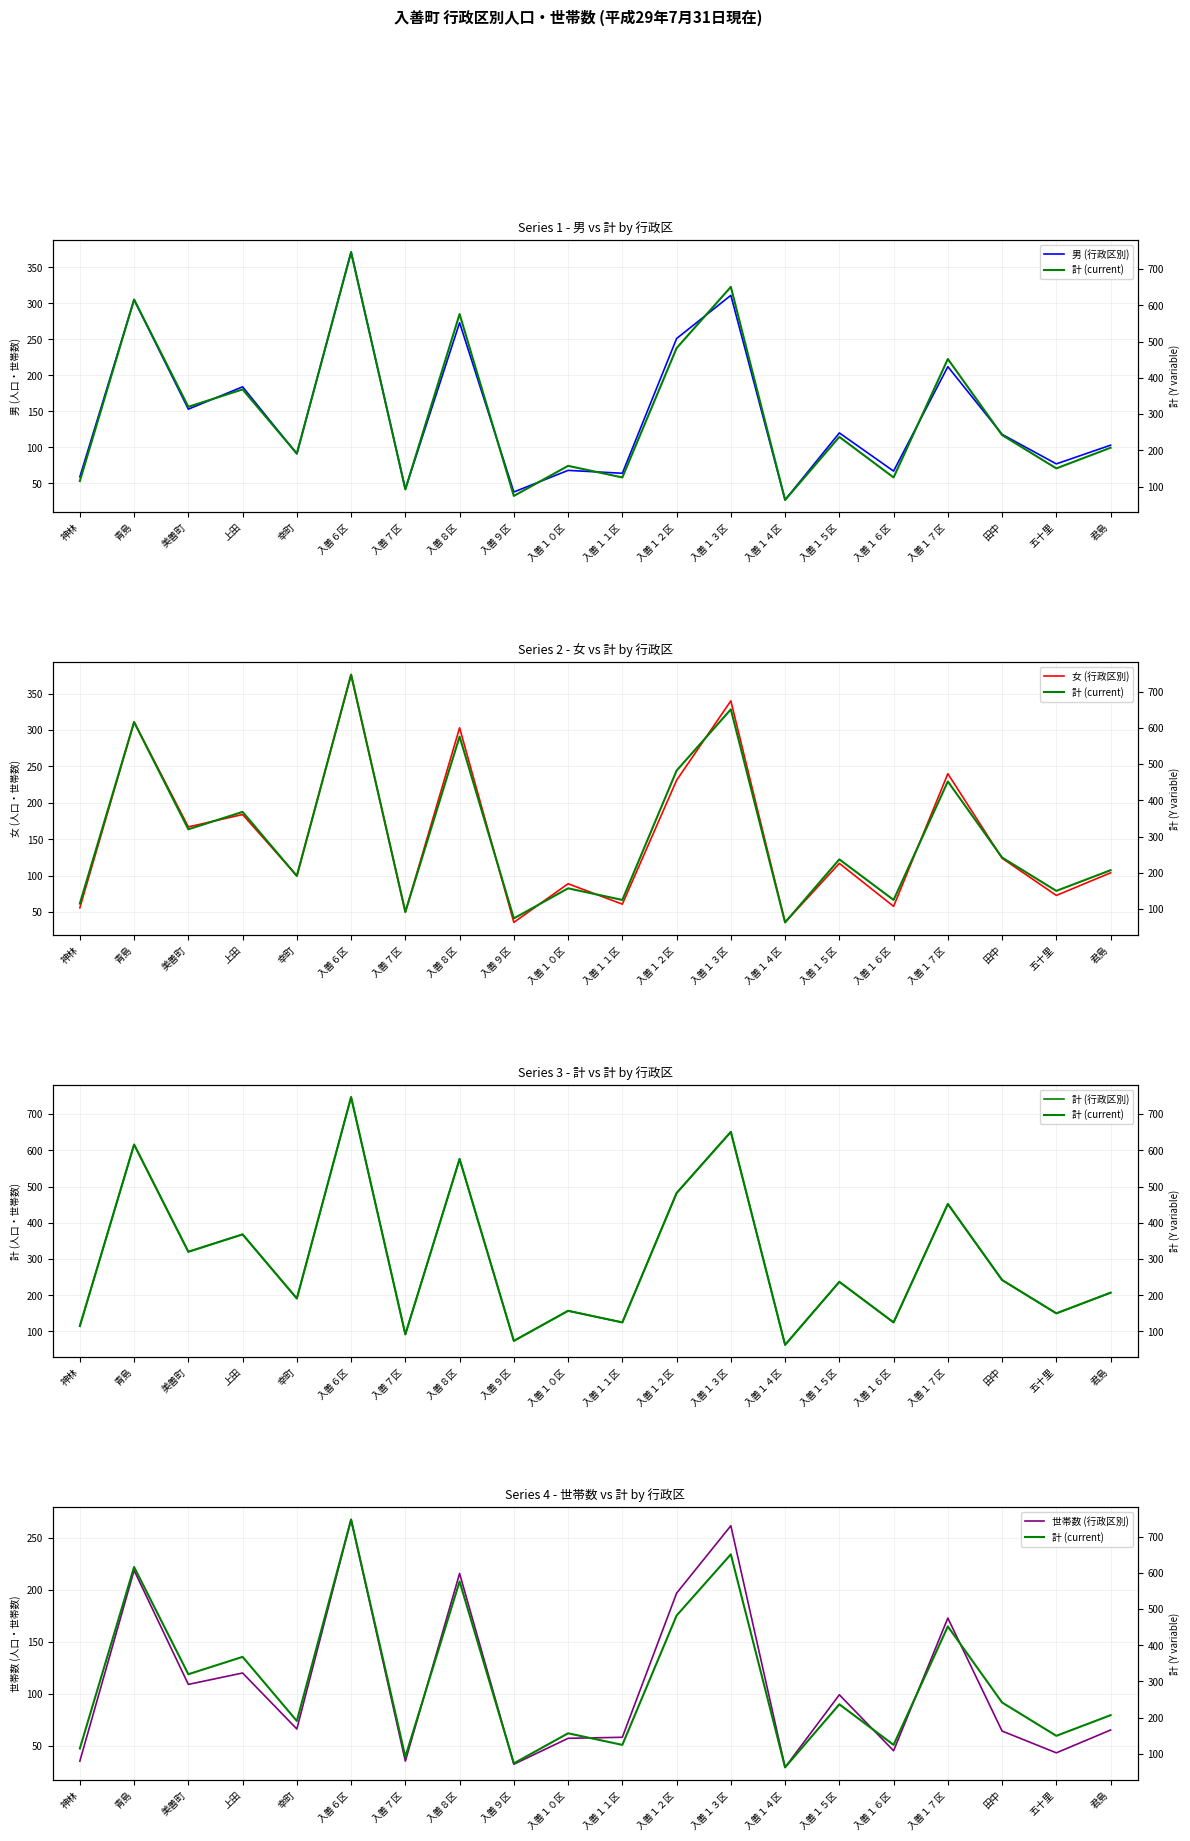

Rank the categories by 男 (行政区別) value from lowest to highest.

入善１４区, 入善９区, 入善７区, 神林, 入善１１区, 入善１６区, 入善１０区, 五十里, 幸町, 君島, 田中, 入善１５区, 美善町, 上田, 入善１７区, 入善１２区, 入善８区, 青島, 入善１３区, 入善６区